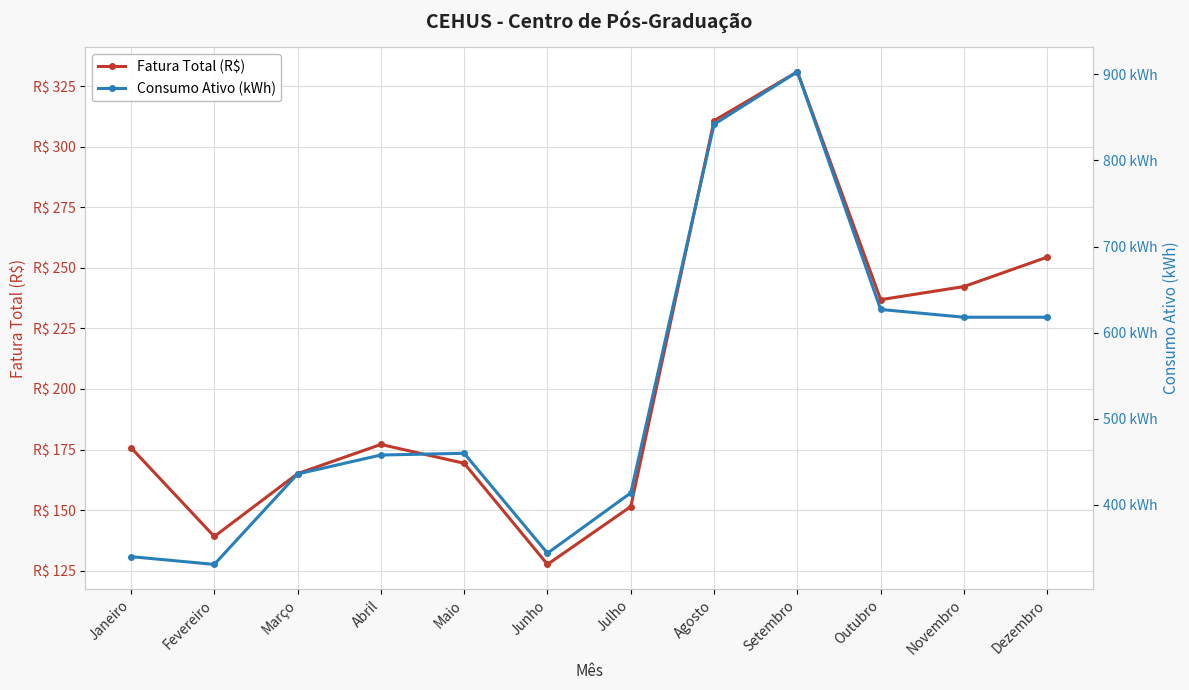

What is the greatest value displayed?

903.0